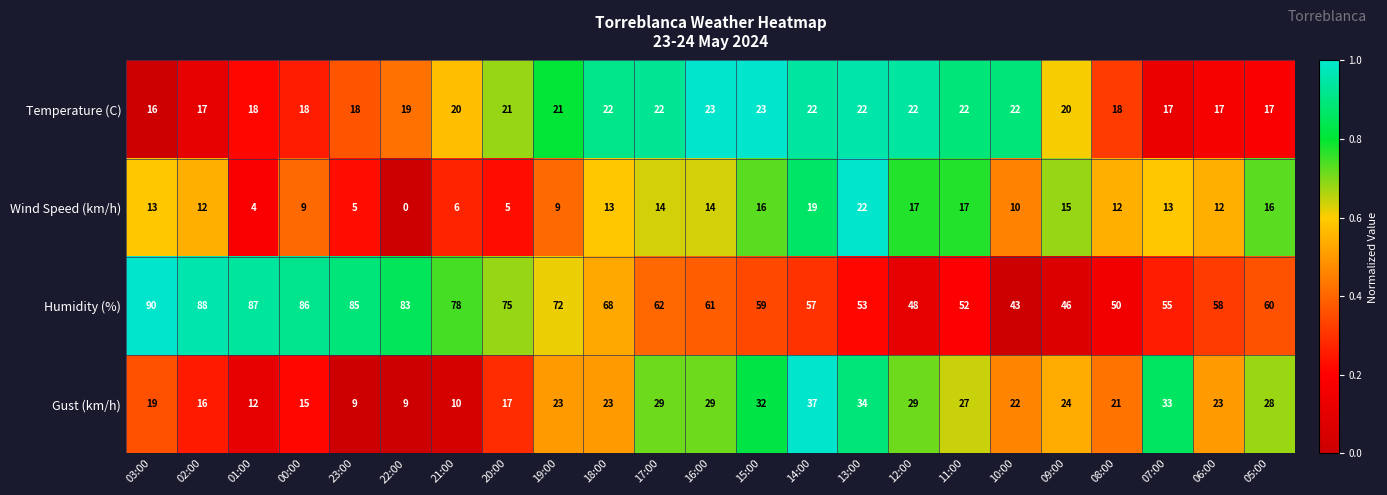

Rank the series by their maximum value, from lowest to highest.

Wind Speed (km/h), Temperature (C), Gust (km/h), Humidity (%)